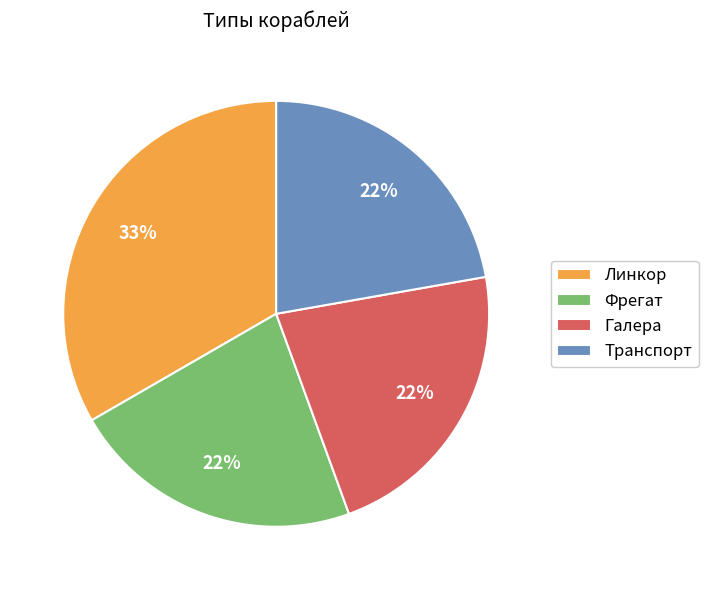

Which has a higher value, Транспорт or Линкор?

Линкор